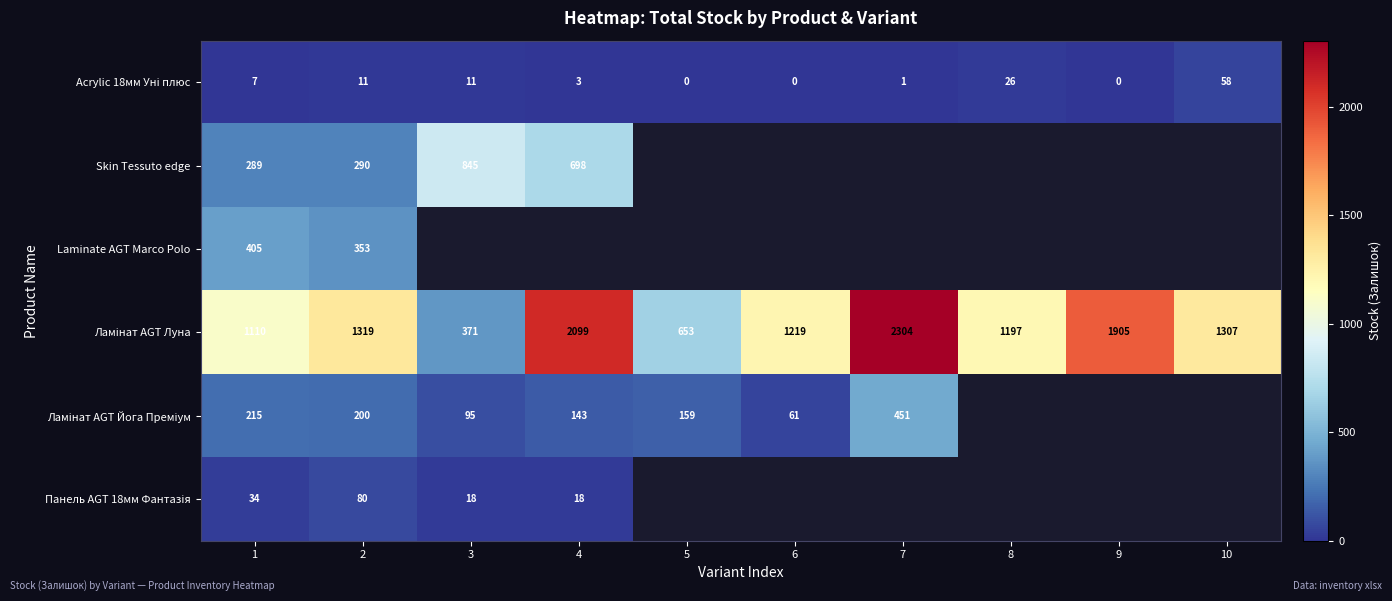

The value of Ламінат AGT Йога Преміум at 4 is 50.9. True or false?

False